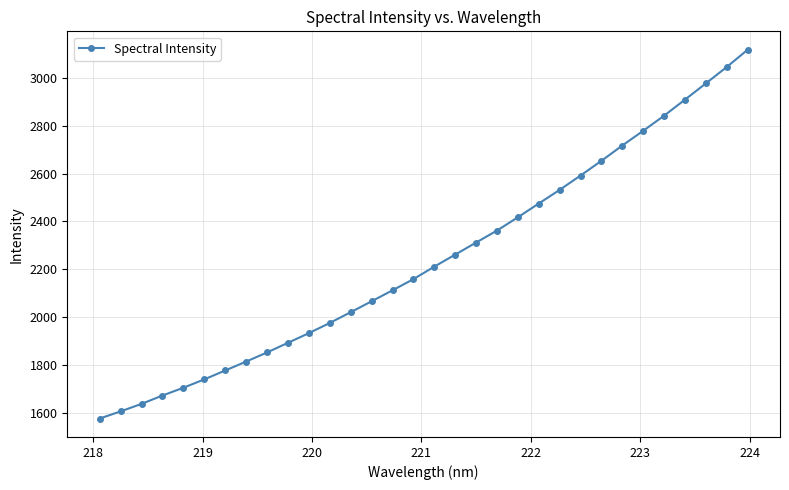

What is the value of the 28th point from the left?

2842.0